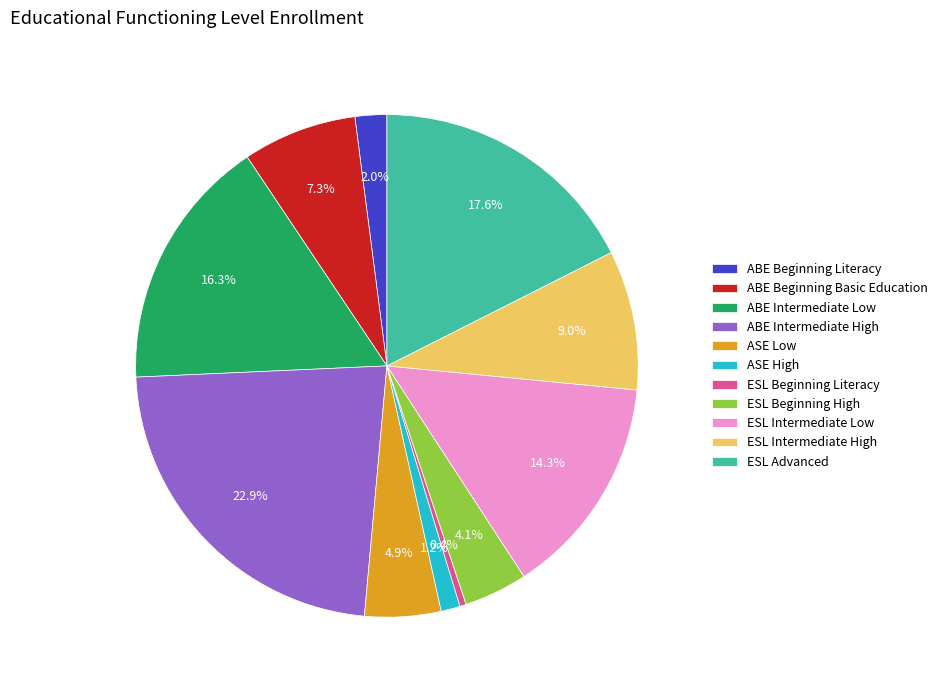

What is the total percentage of ASE High and ESL Beginning High?

5.3%